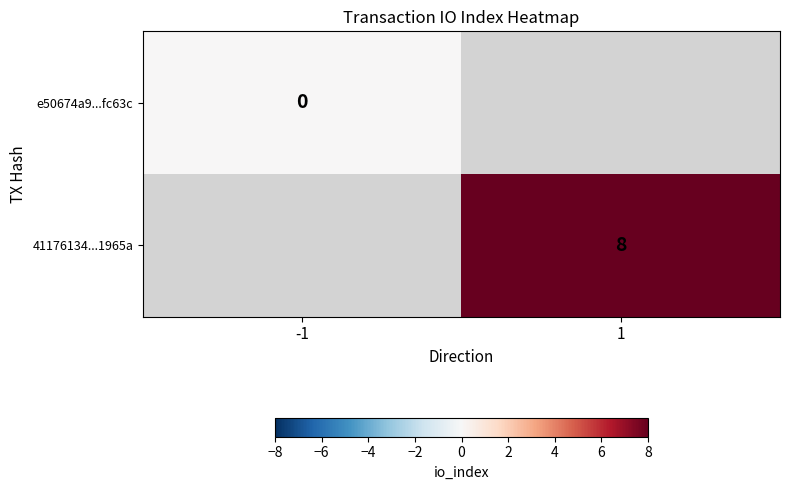

Is the value of e50674a9...fc63c at -1 greater than the value of 41176134...1965a at 1?

No